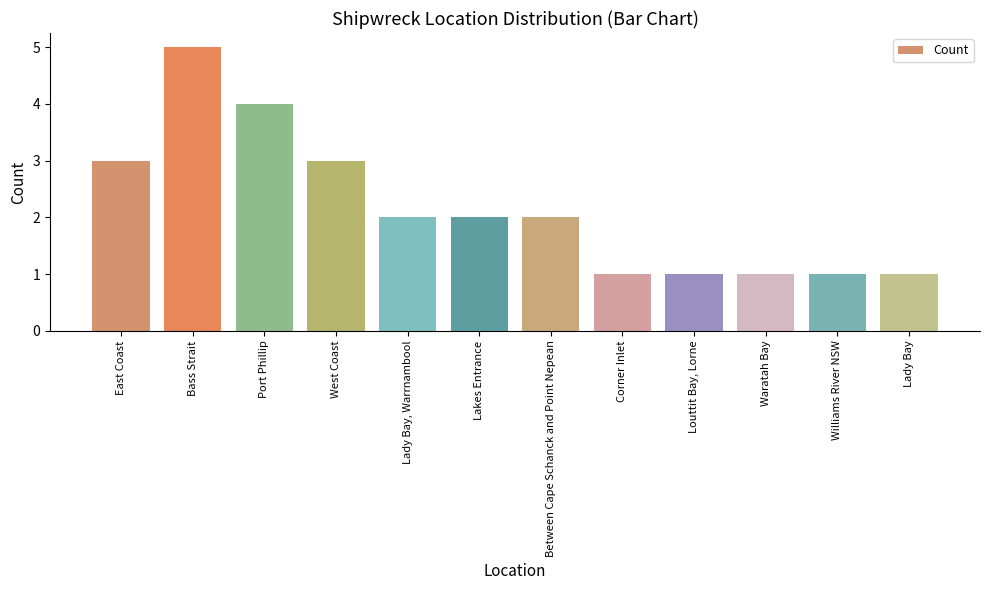

How many data points does each series have?

12